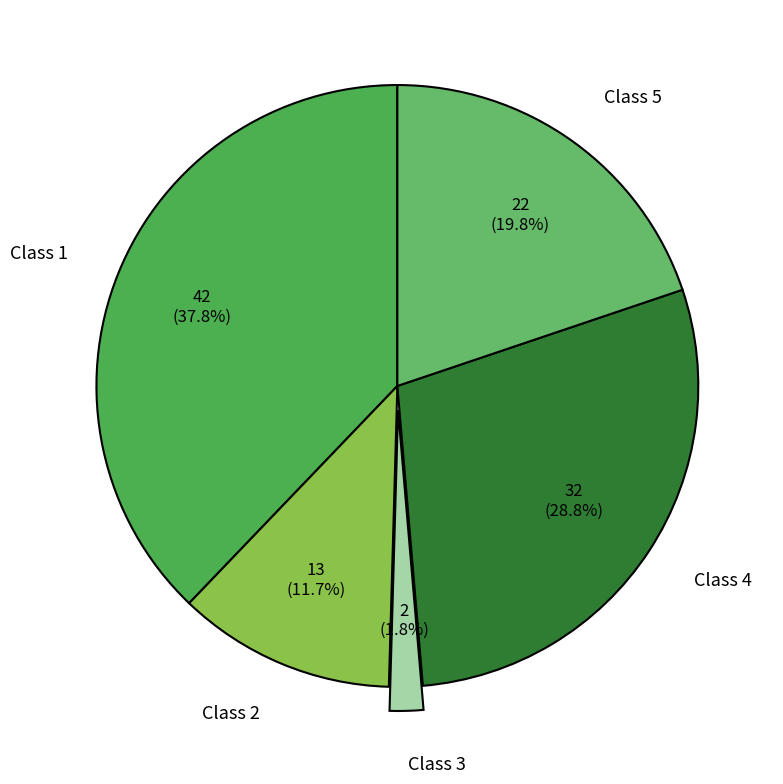

To the nearest percent, what is the difference between the Class 2 and Class 1 slice percentages?

26%